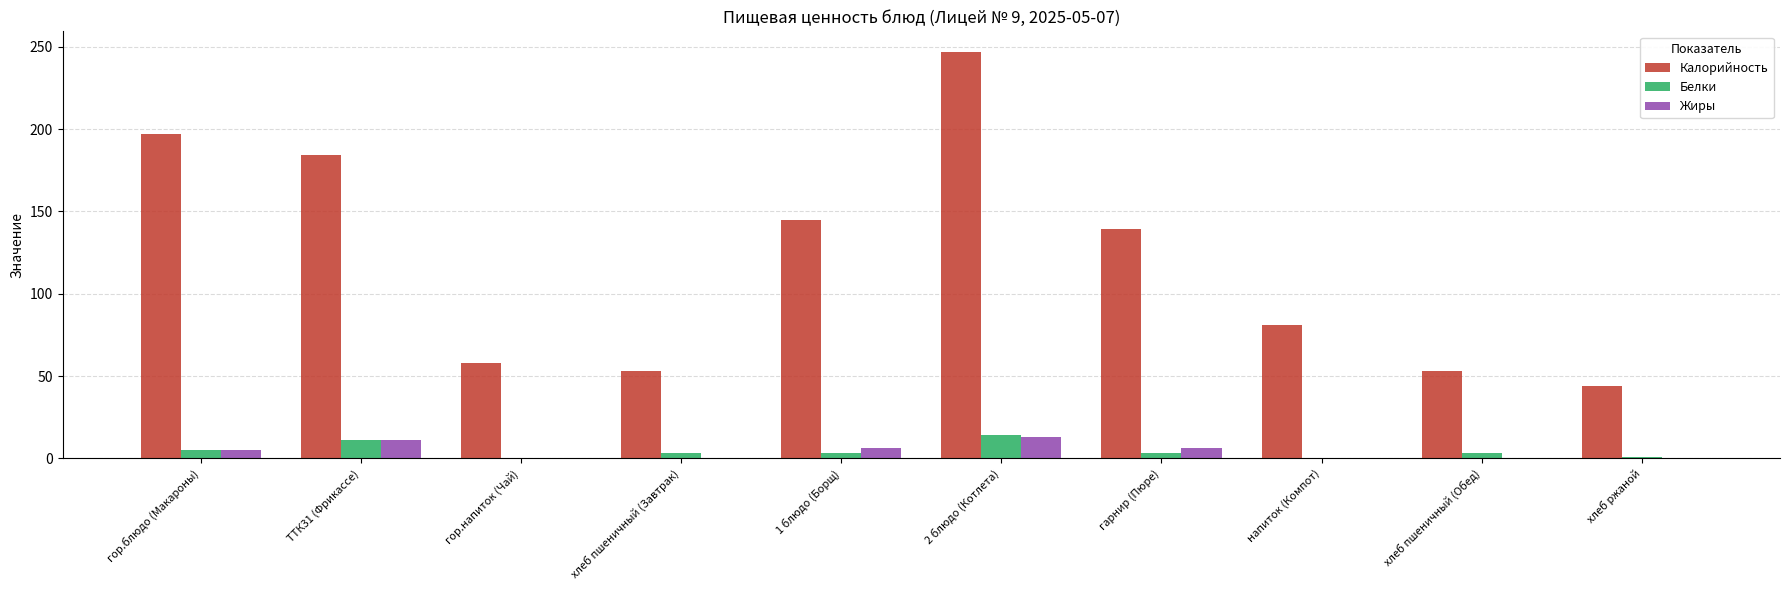

How many data points does each series have?

10